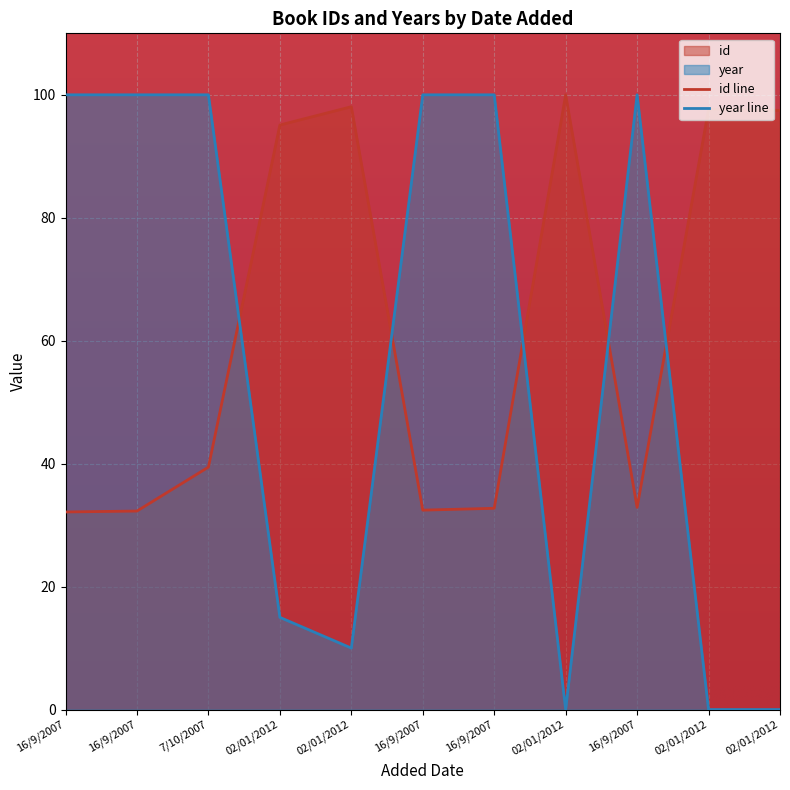

At which category is the sum across all series the highest?

7/10/2007